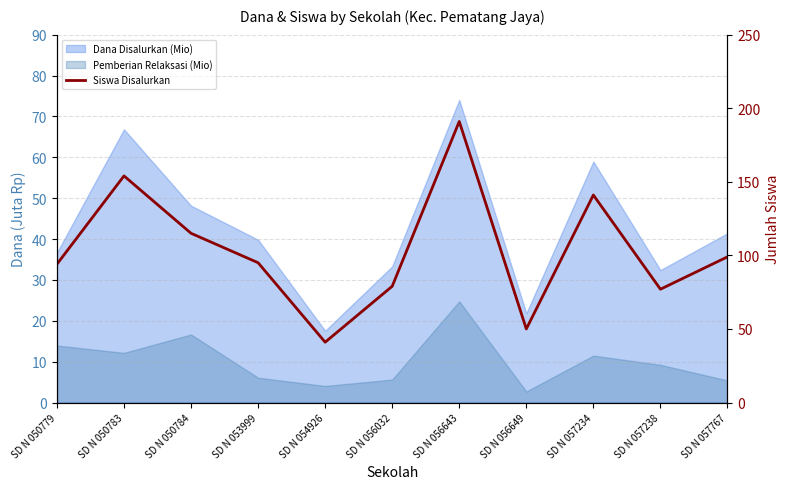

How many values are below 95?

5